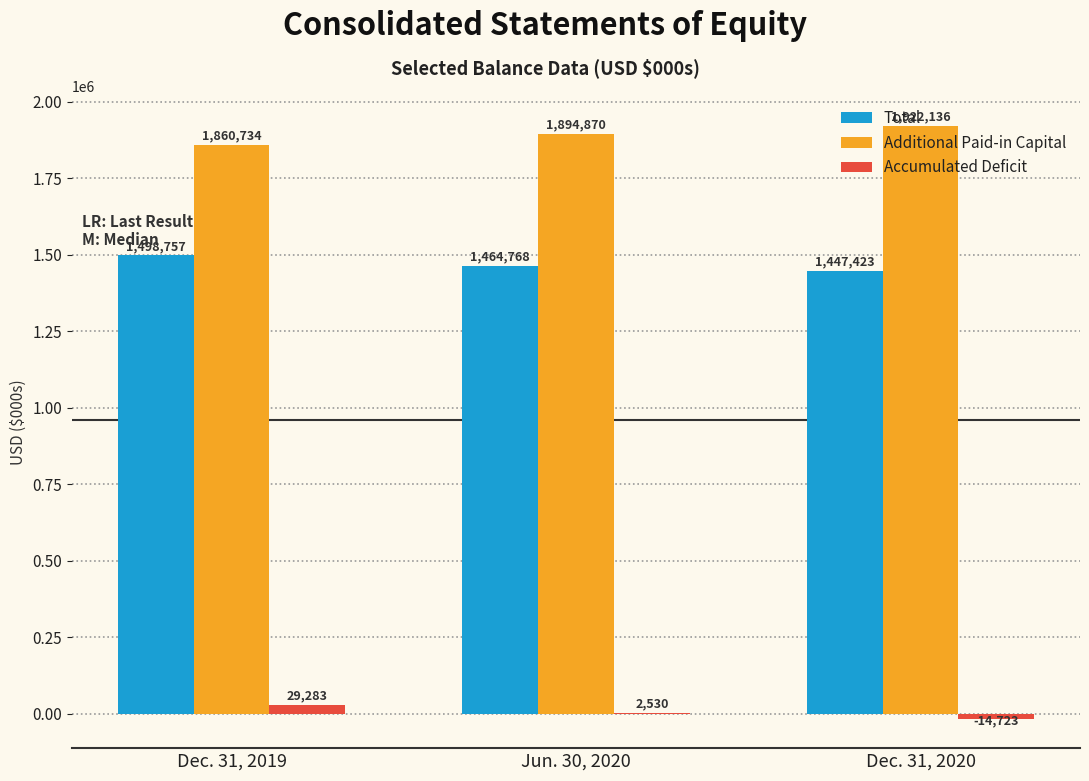

What is the sum of the Total values at Dec. 31, 2020 and Dec. 31, 2019?

2946180